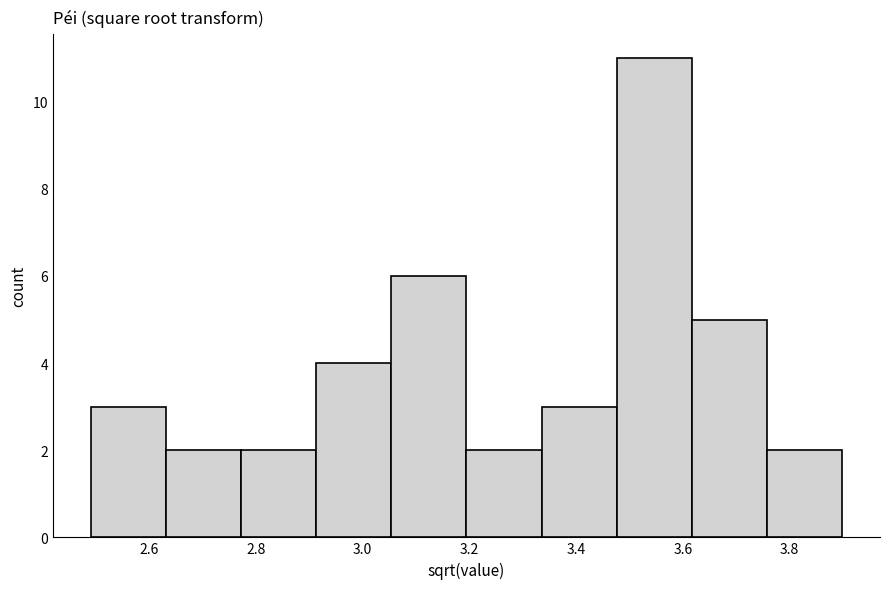

What is the height of the bar covering 3.76 to 3.90 on the x-axis? Neither the bar edges nor the heights are printed on the chart, so give them approximately, as read against the axes.

2